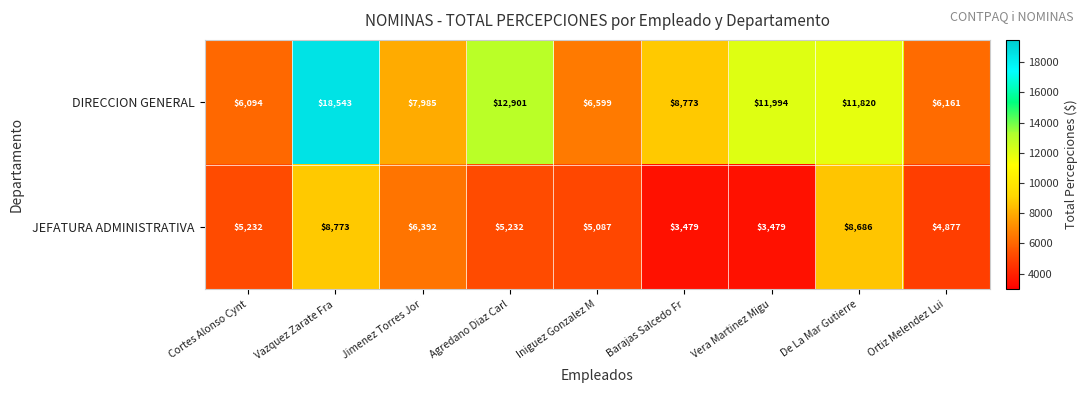

What is the approximate value of DIRECCION GENERAL at Barajas Salcedo Fr, to the nearest 50?

8750